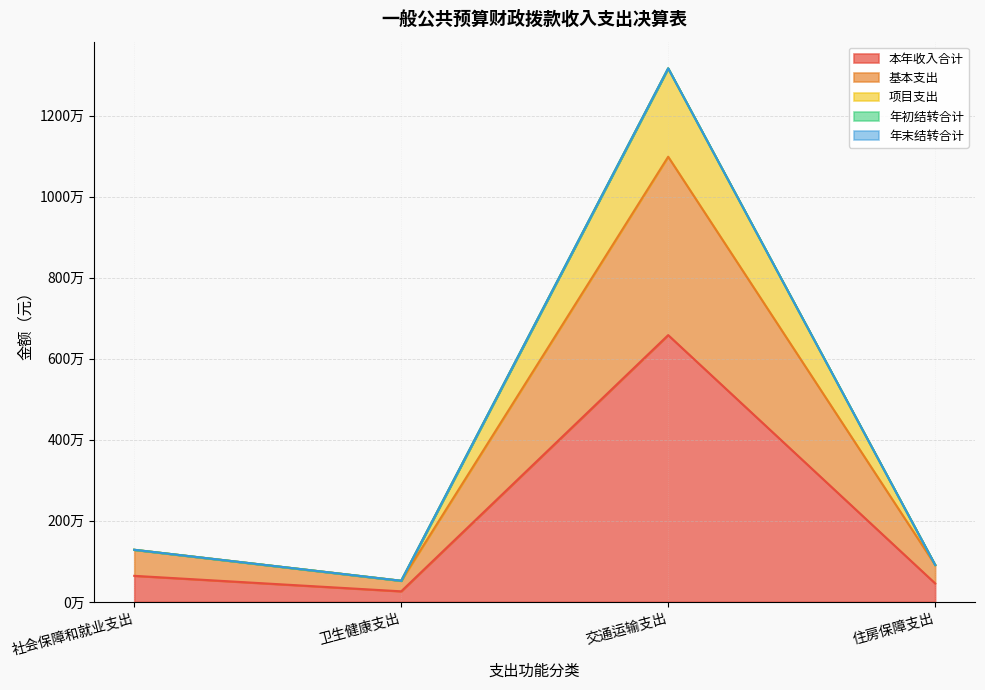

What position from the left is 交通运输支出?

3